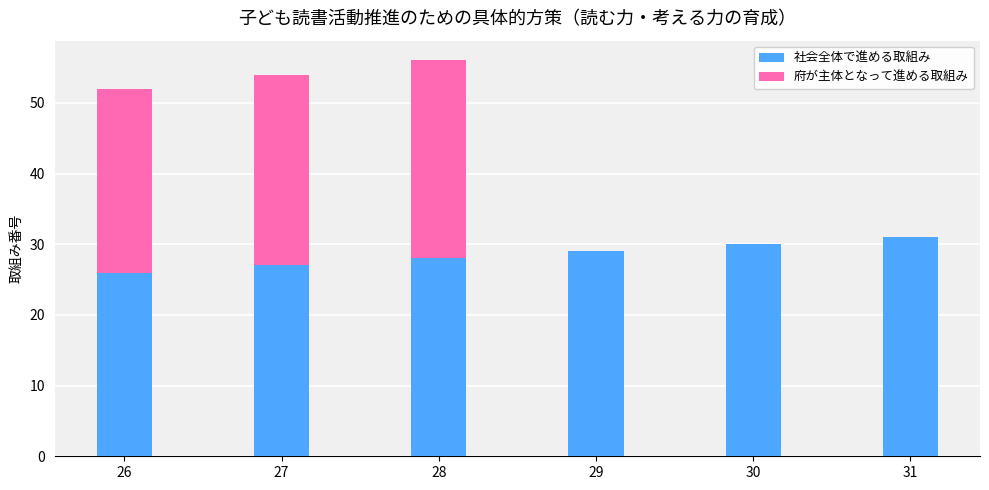

Is it true that 社会全体で進める取組み equals 53 at 31?

False